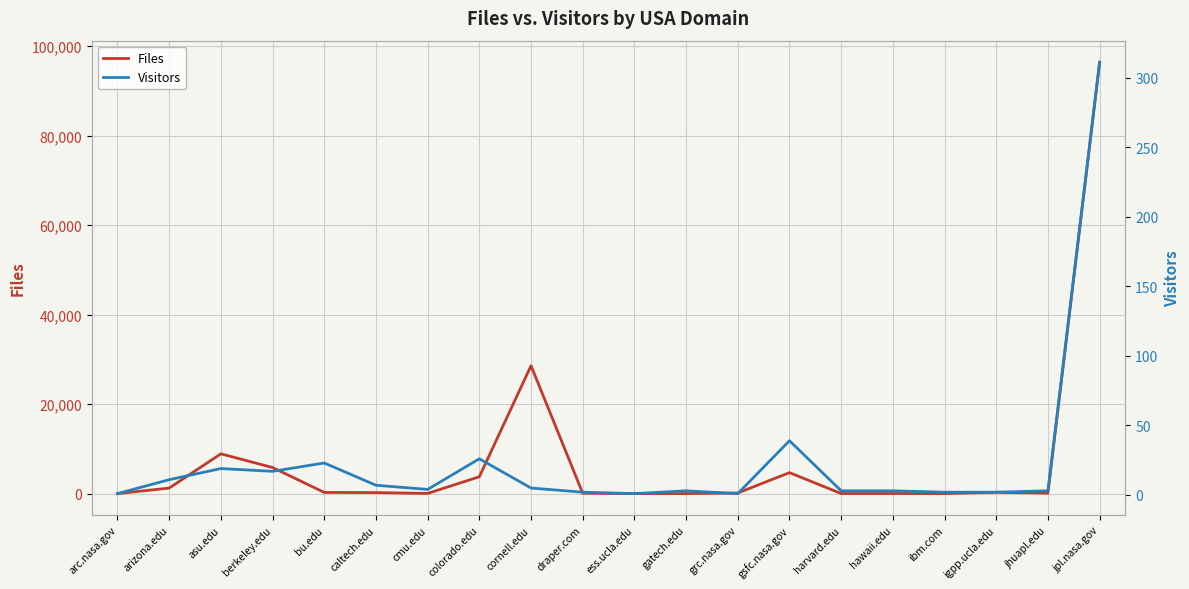

Which series has the largest total across all categories?

Files